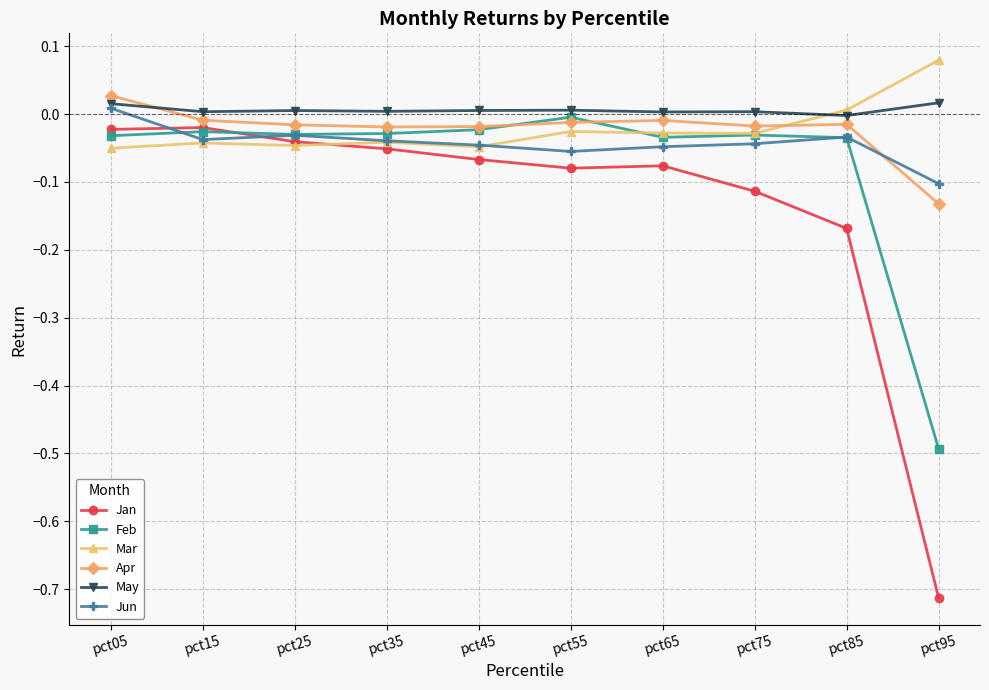

Is this an area chart (filled region under the line)?

No